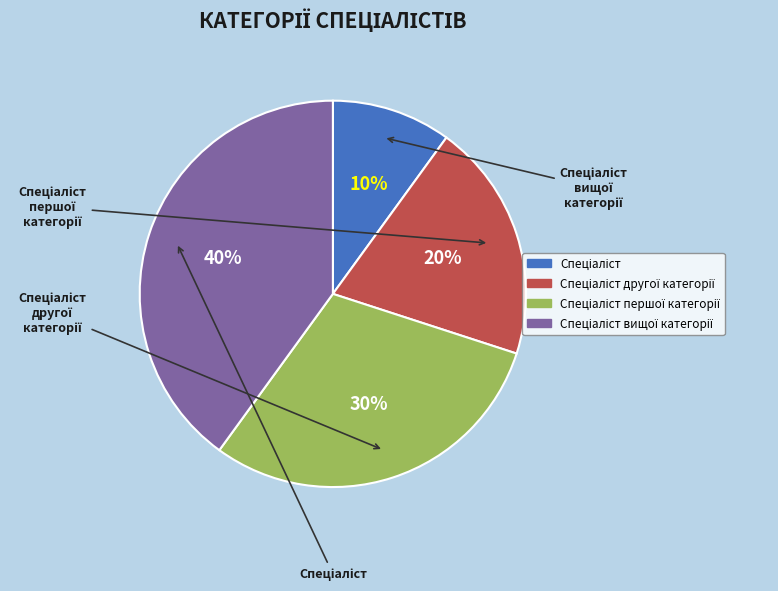

To the nearest percent, what percentage of the pie is Спеціаліст другої категорії?

20%